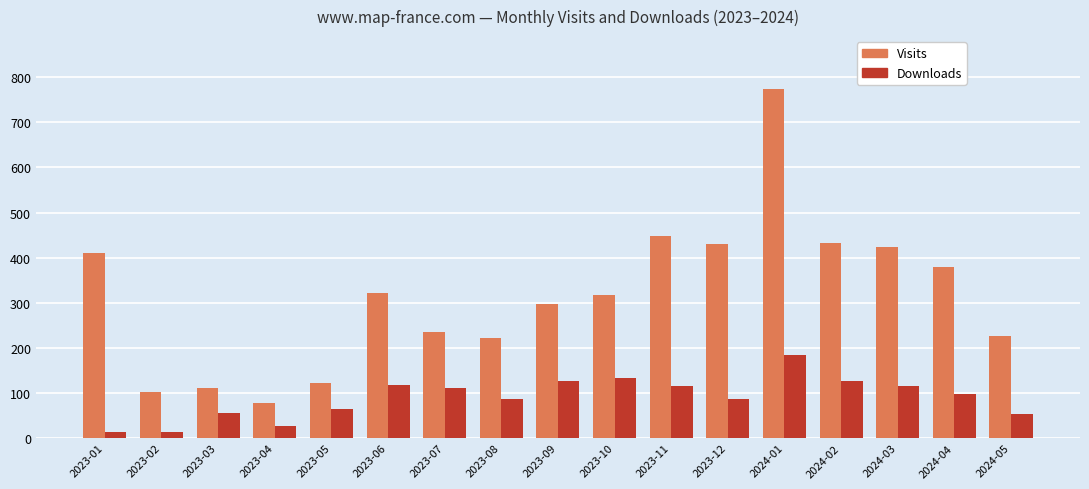

What is the difference between the highest and lowest values at 2024-03?

308